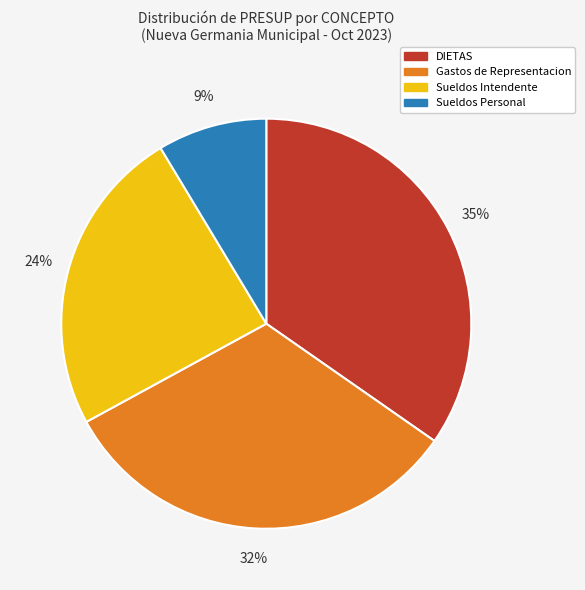

Count the number of slices in the pie.

4